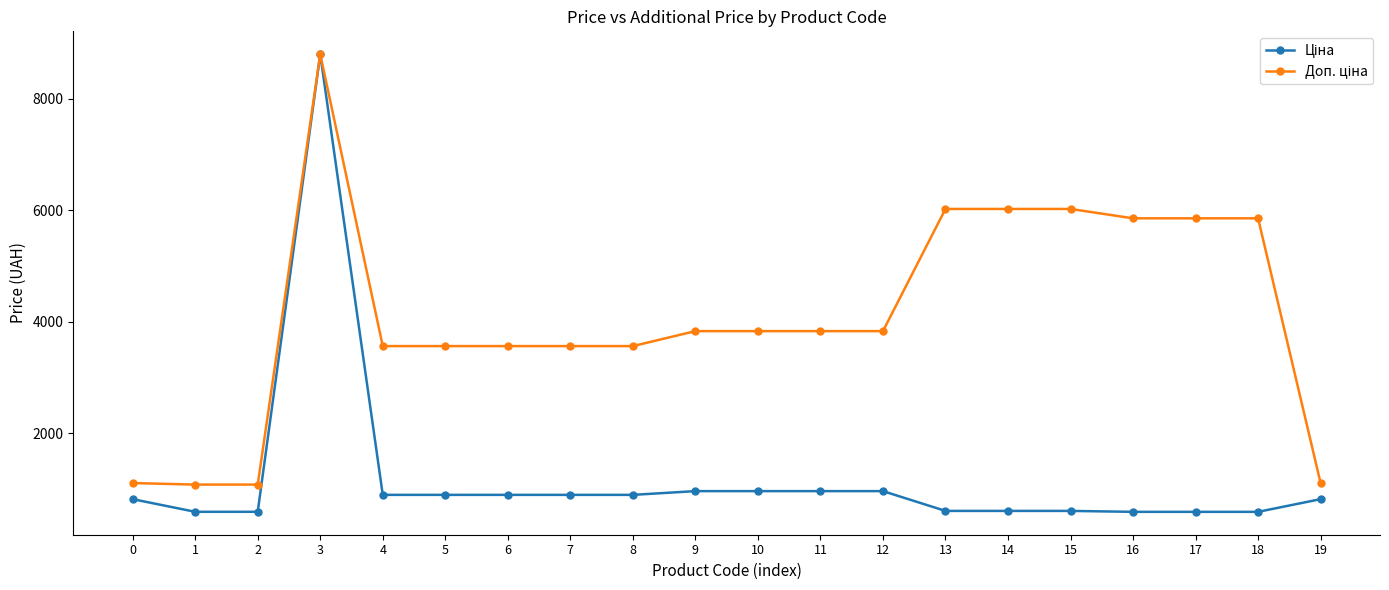

What is the maximum value shown in the chart?

8797.6